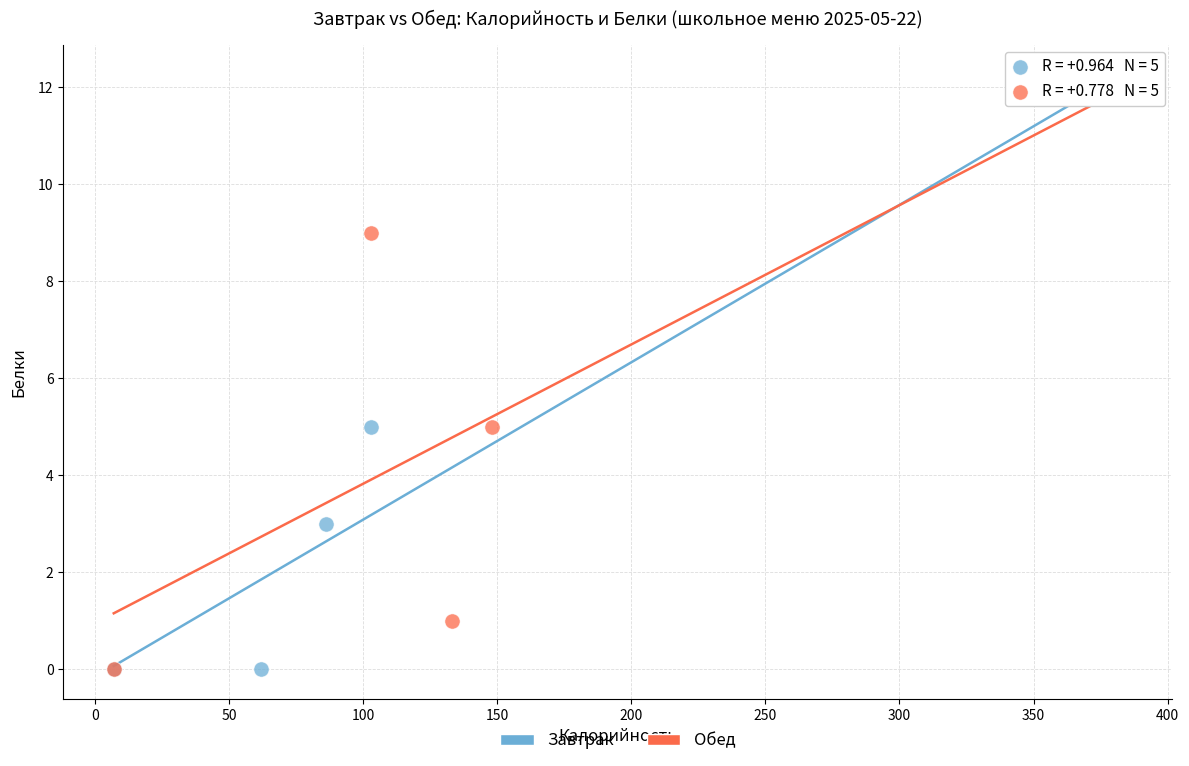

What are all the series names shown in the legend?

Завтрак, Обед